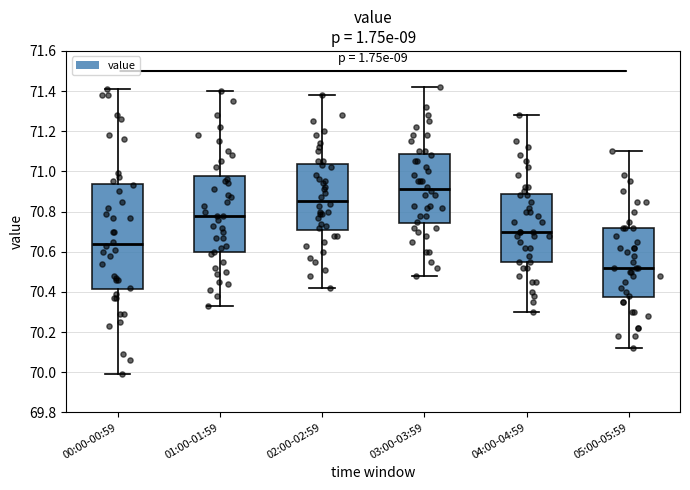

Reading left to right, transcribe this box plot: for each box, give where its median line is, the range the box spans, and where its two whiskers end, as read against the y-axis. The values are not printed on the chart, so give them approximately, as read against the axis.

00:00-00:59: median 70.64, box 70.42 to 70.94, whiskers 70.00 to 71.42
01:00-01:59: median 70.78, box 70.60 to 70.98, whiskers 70.34 to 71.40
02:00-02:59: median 70.86, box 70.72 to 71.04, whiskers 70.42 to 71.38
03:00-03:59: median 70.92, box 70.74 to 71.08, whiskers 70.48 to 71.42
04:00-04:59: median 70.70, box 70.56 to 70.88, whiskers 70.30 to 71.28
05:00-05:59: median 70.52, box 70.38 to 70.72, whiskers 70.12 to 71.10